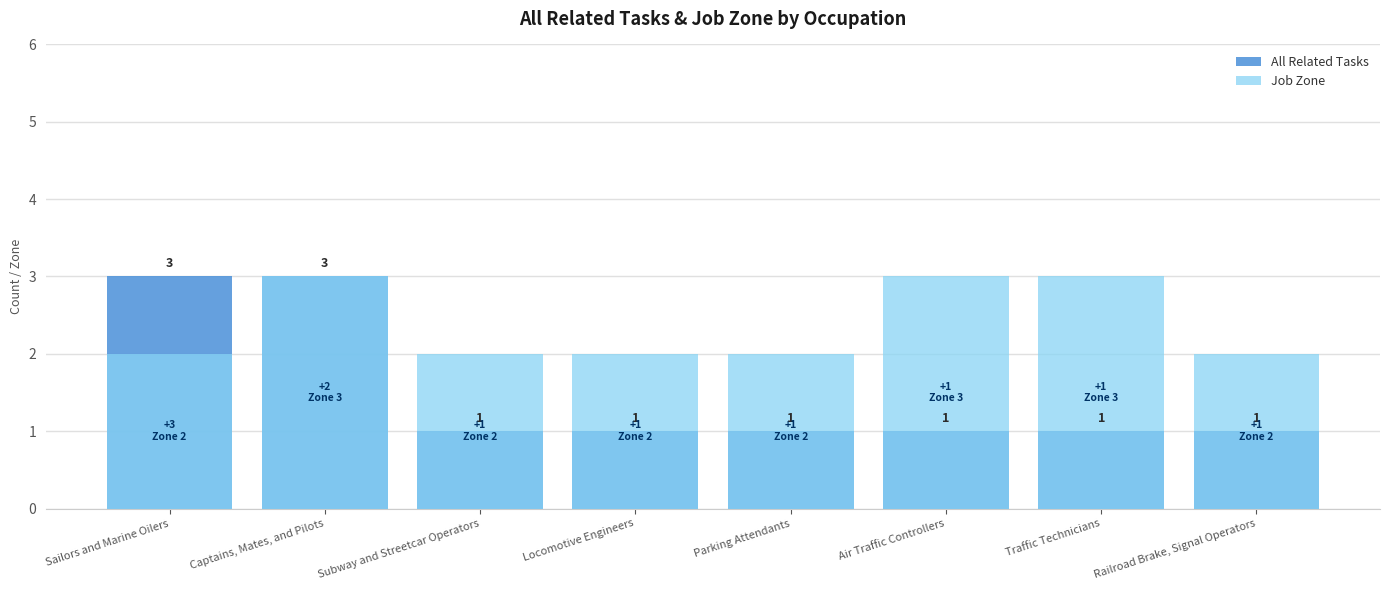

What is the difference between the maximum and minimum values in the All Related Tasks series?

2